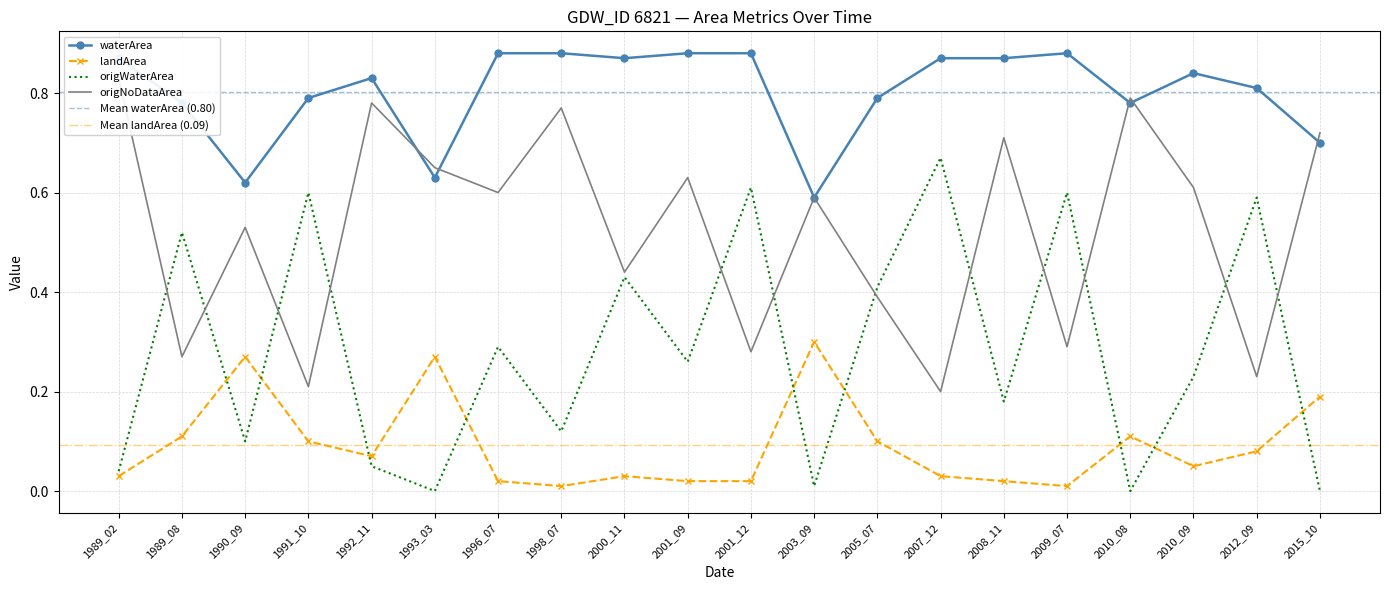

At which category is the sum across all series the highest?

2001_12